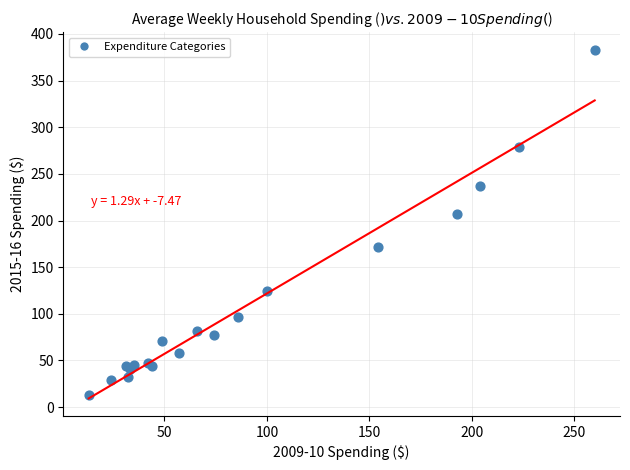

What Y value in the scatter plot is closest to 198?

207